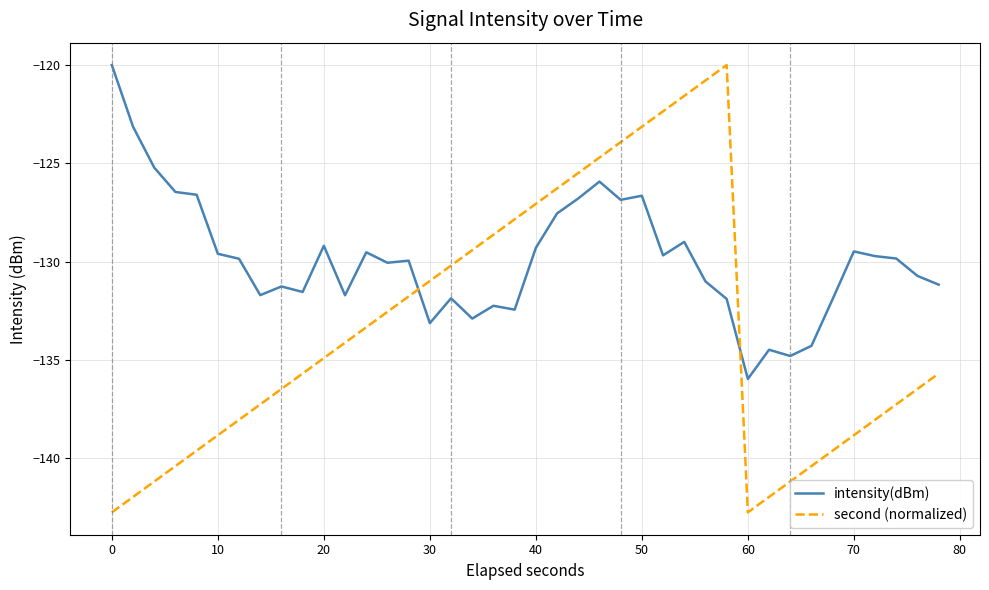

Which series has the widest spread of values?

second (normalized)